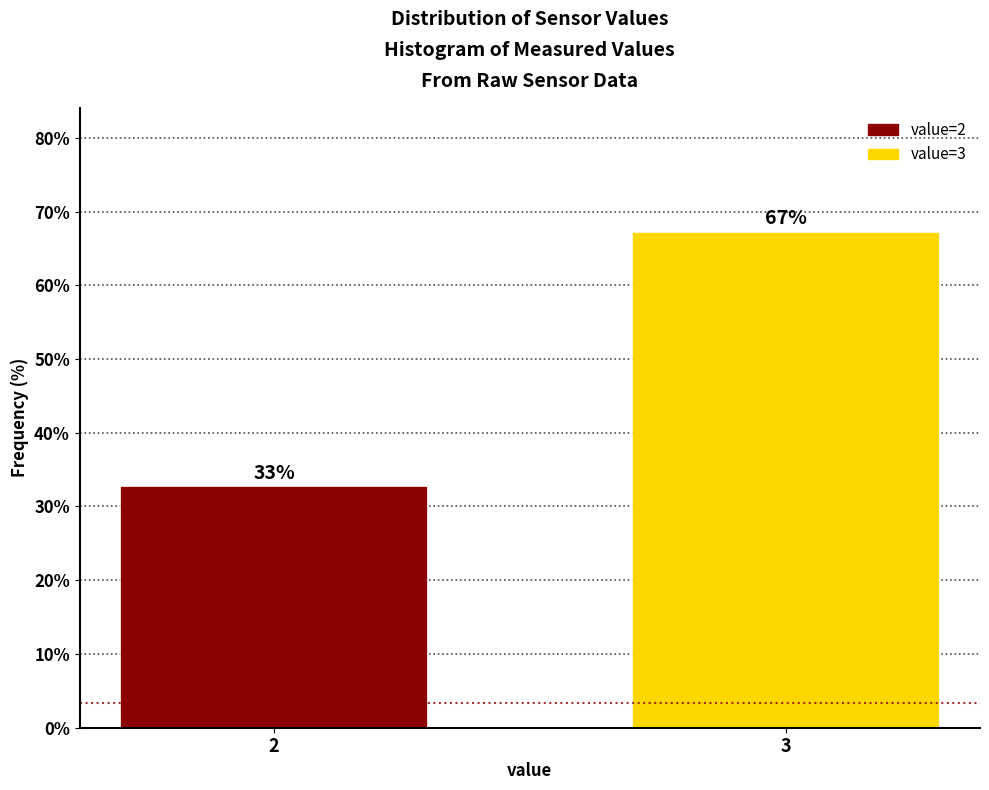

What is the maximum value shown in the chart?

67.2